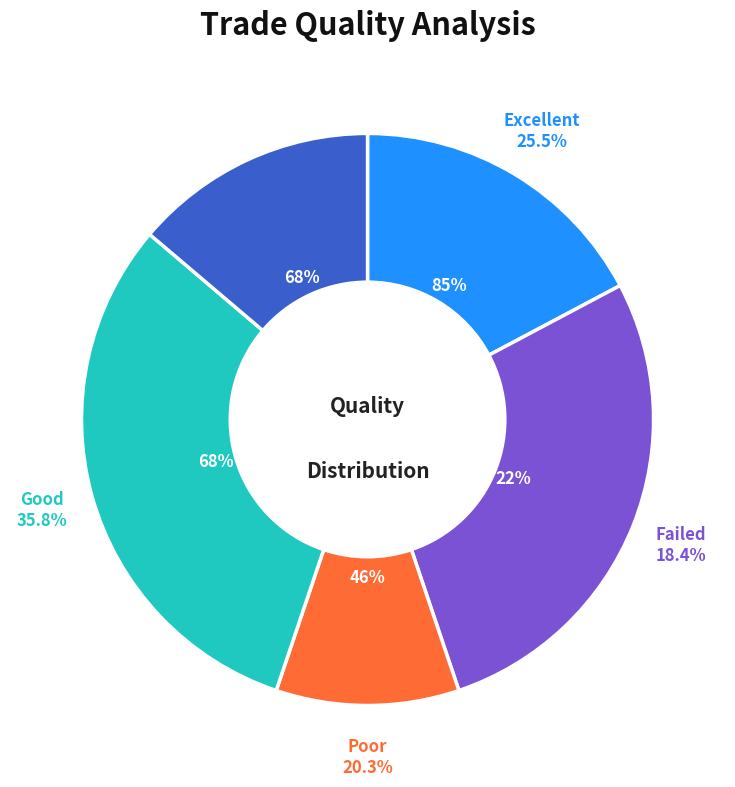

How many segments does this pie chart have?

5